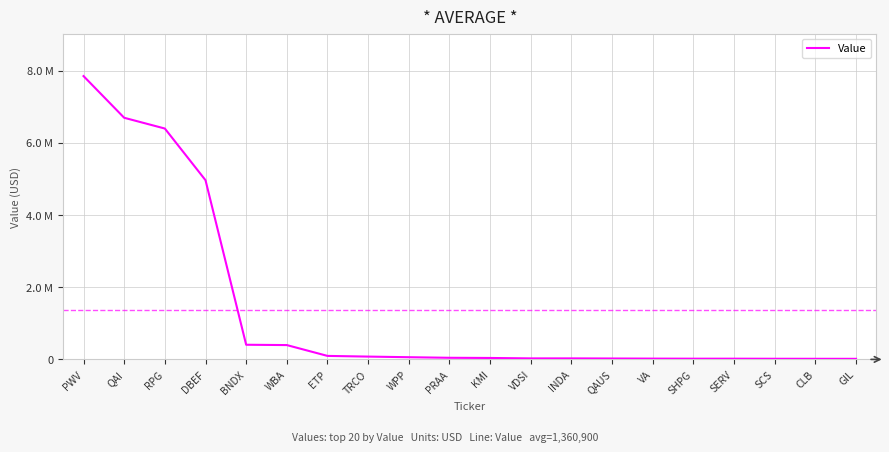

What is the change in value from KMI to QAUS?

-15000